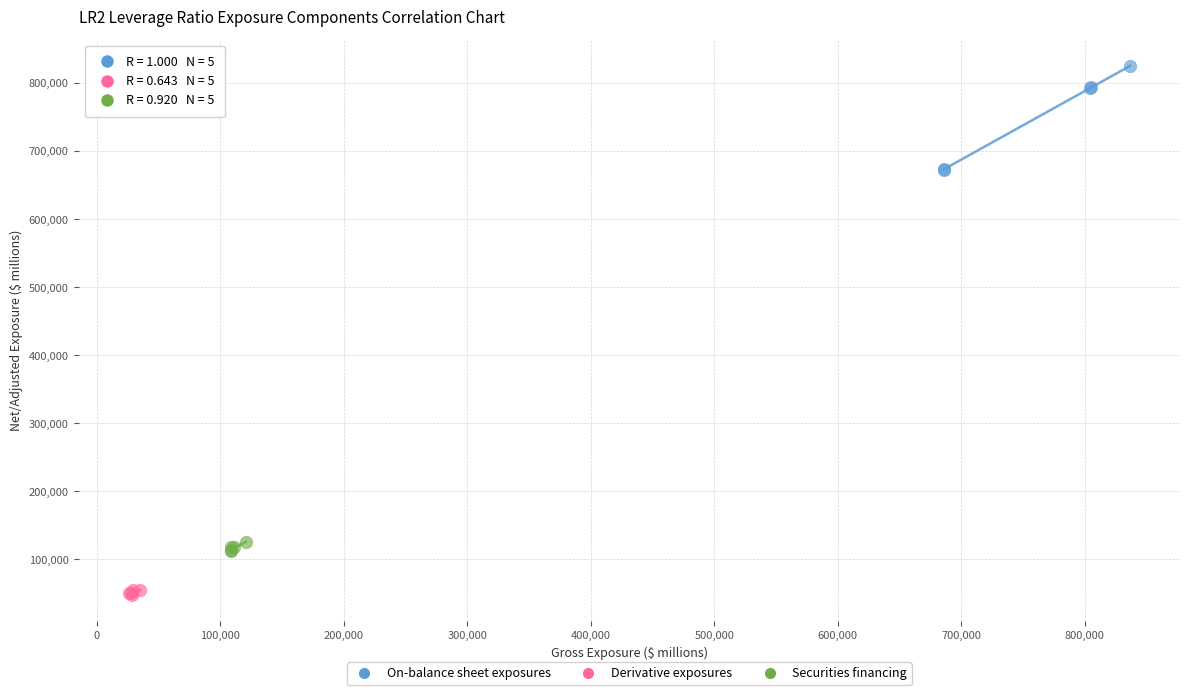

Which series contains the highest Y value?

On-balance sheet exposures